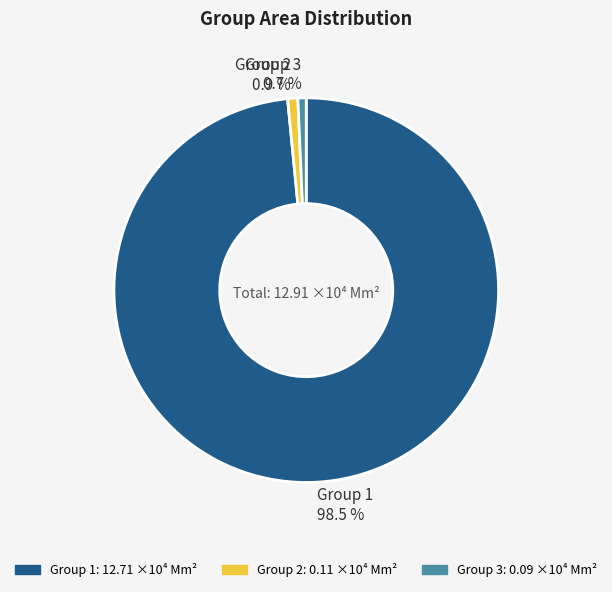

Which slice is the largest?

Group 1